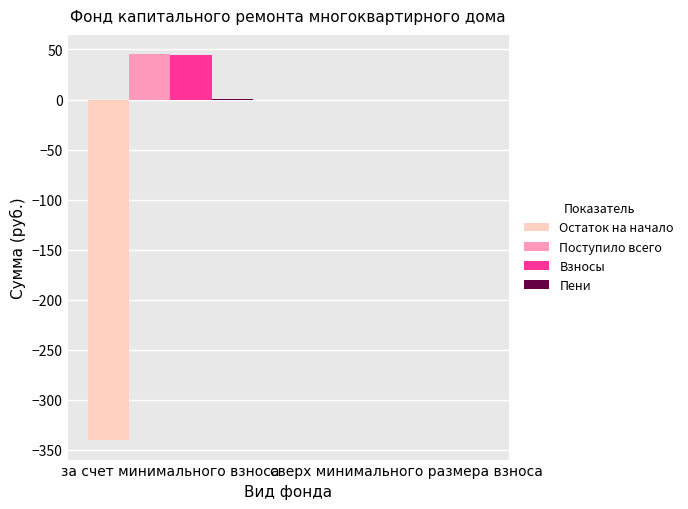

Between за счет минимального взноса and сверх минимального размера взноса, which series saw the biggest shift?

Остаток на начало